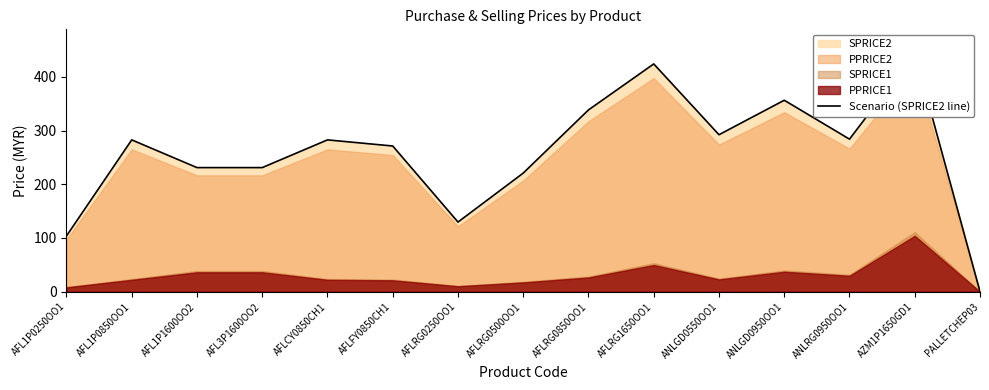

At which category does the data reach its first local valley?

AFLRG0250OO1